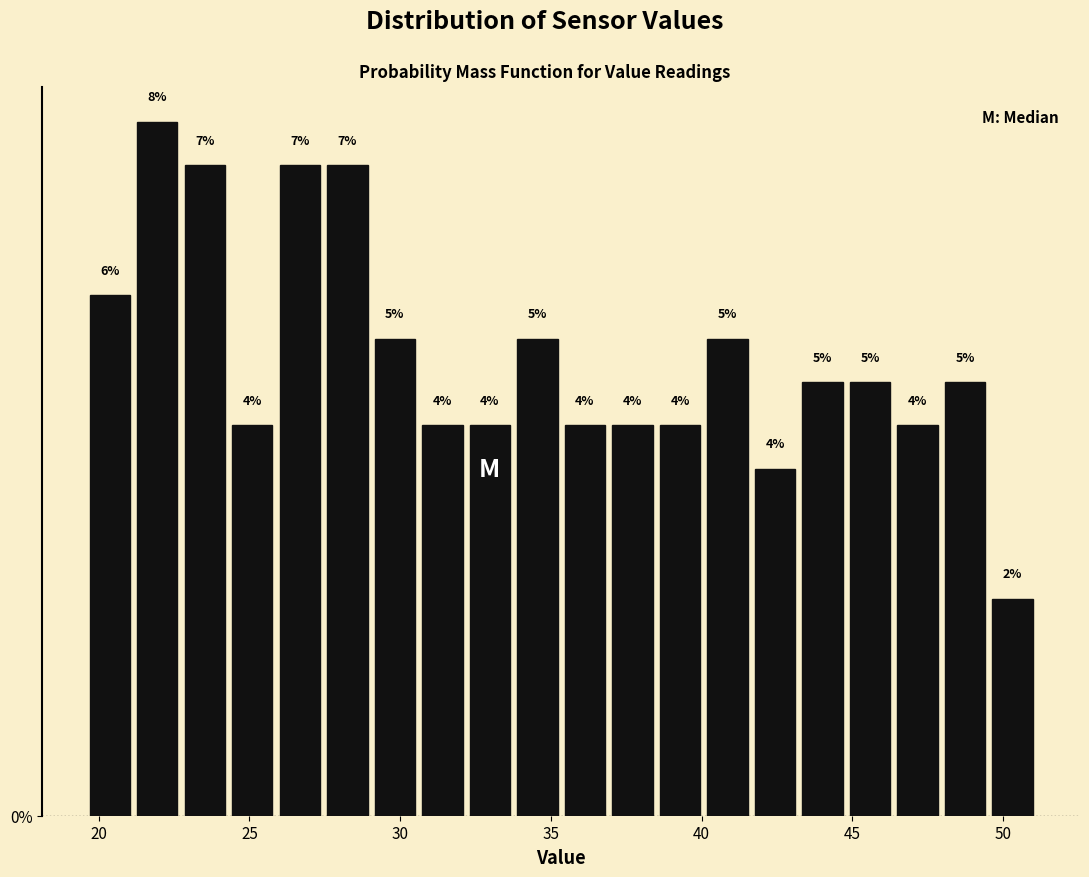

Read against the x-axis, roughly where is the centre of the tallest bar?

22.0